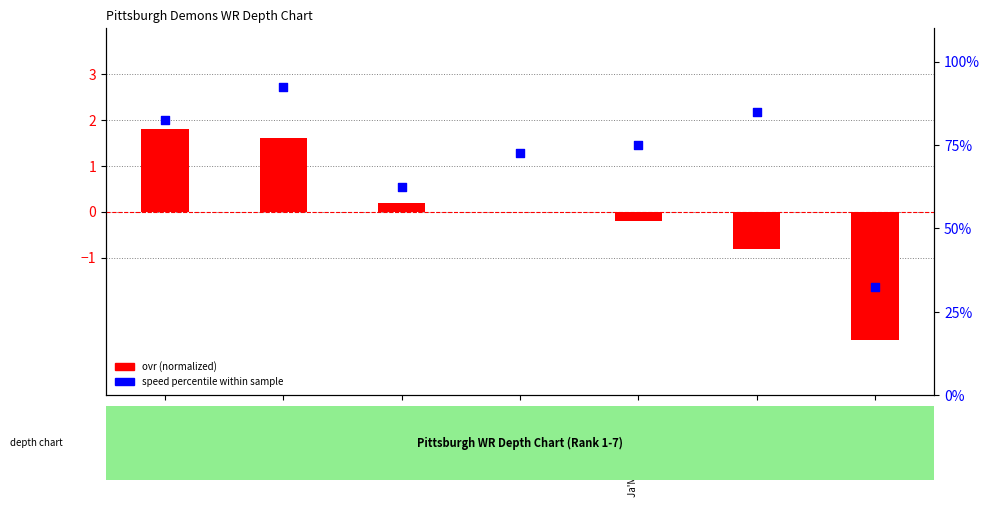

Approximately how many times larger is the value at Aaron Thomas compared to Hakeem Bender?

0.4